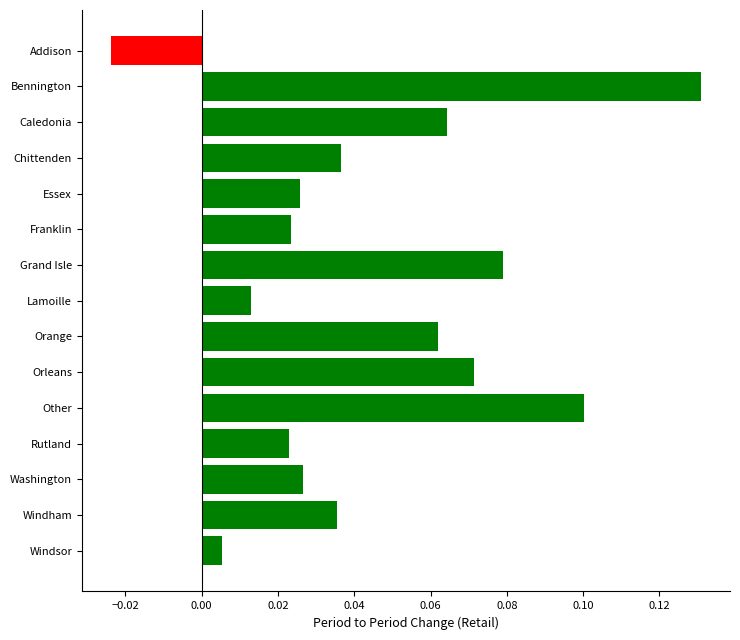

How many data points are less than 0?

1